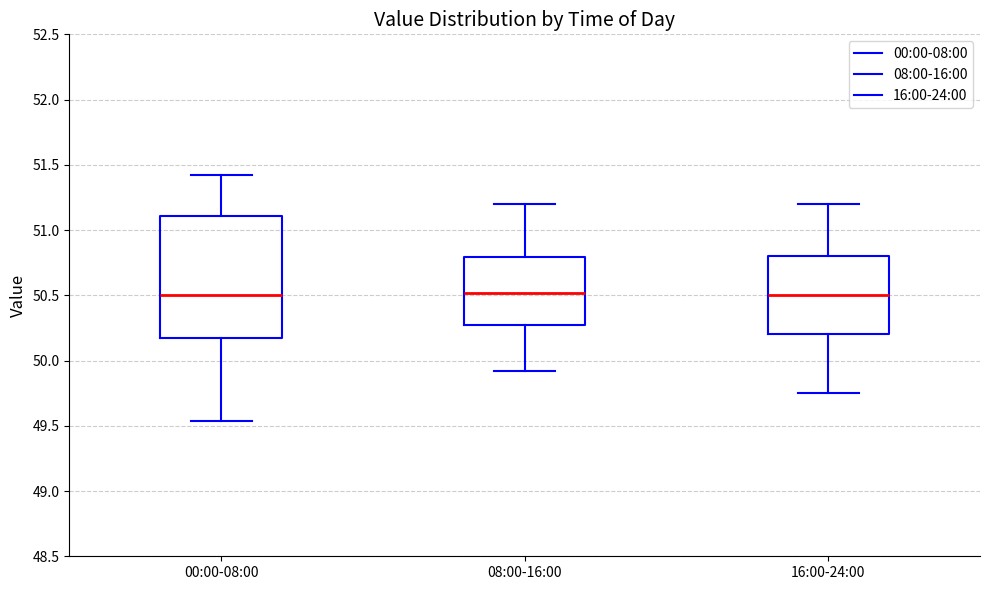

Comparing the boxes themselves (not the whiskers), which one is the tallest?

00:00-08:00